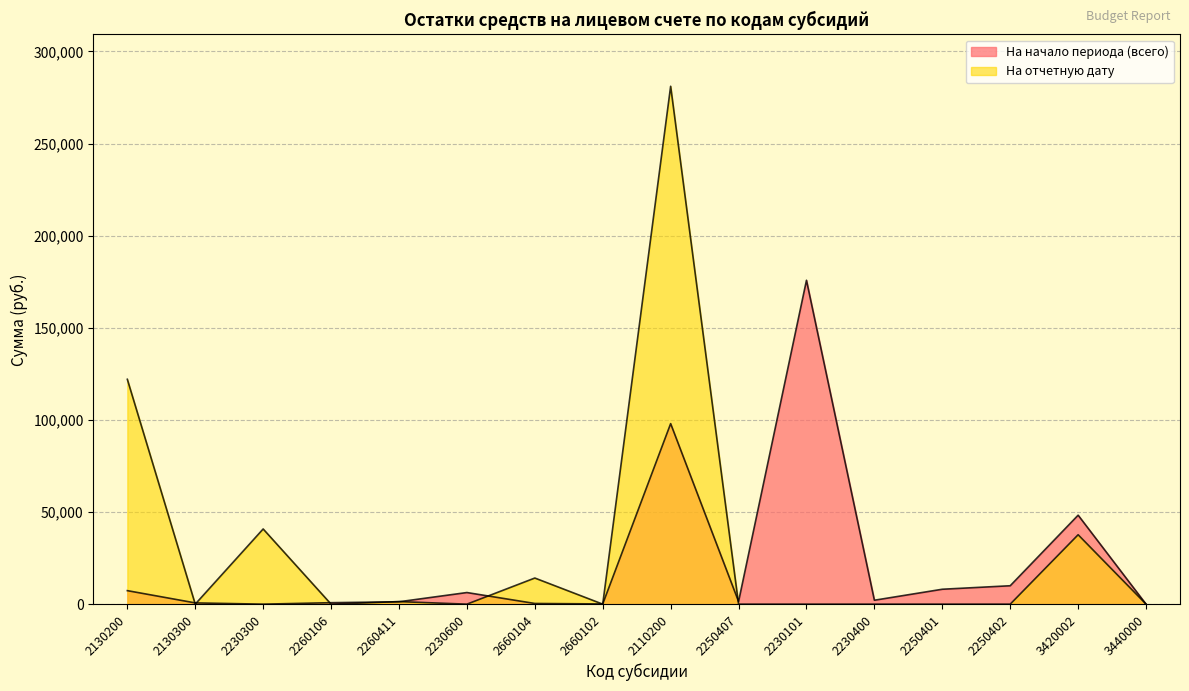

What is the difference between the highest and lowest values at 2660104?

13803.4